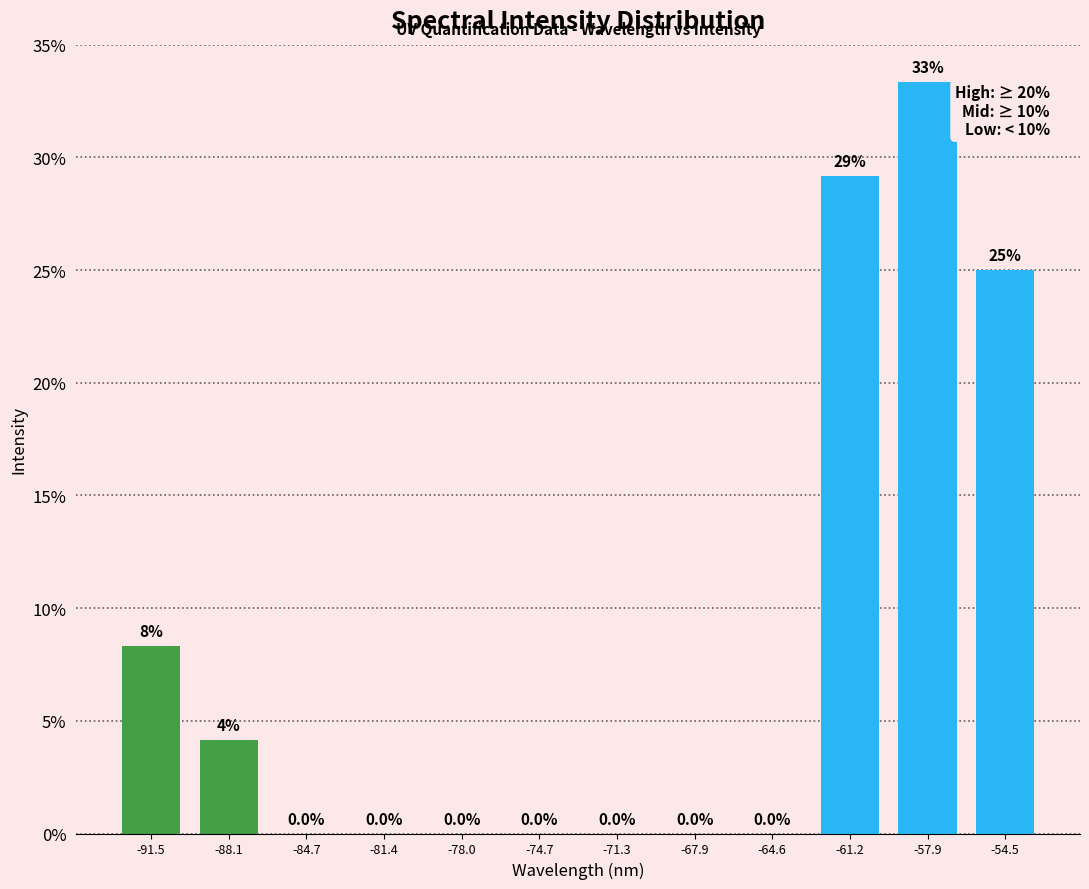

Which range on the x-axis has the tallest bar?

-59.5 to -56.0